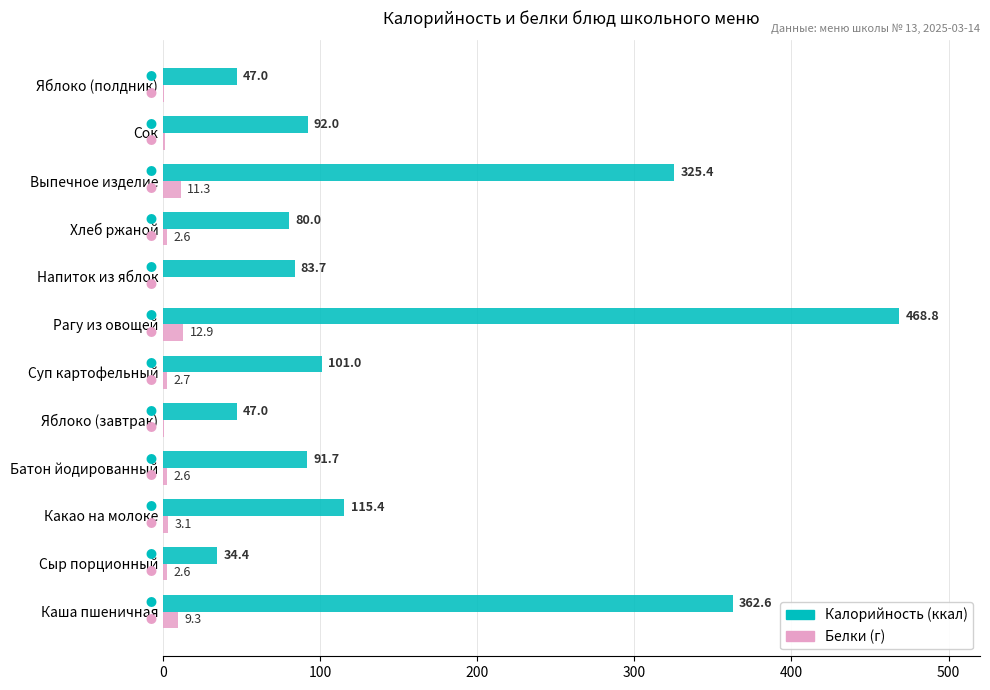

What is the total value across all series at Напиток из яблок?

83.9